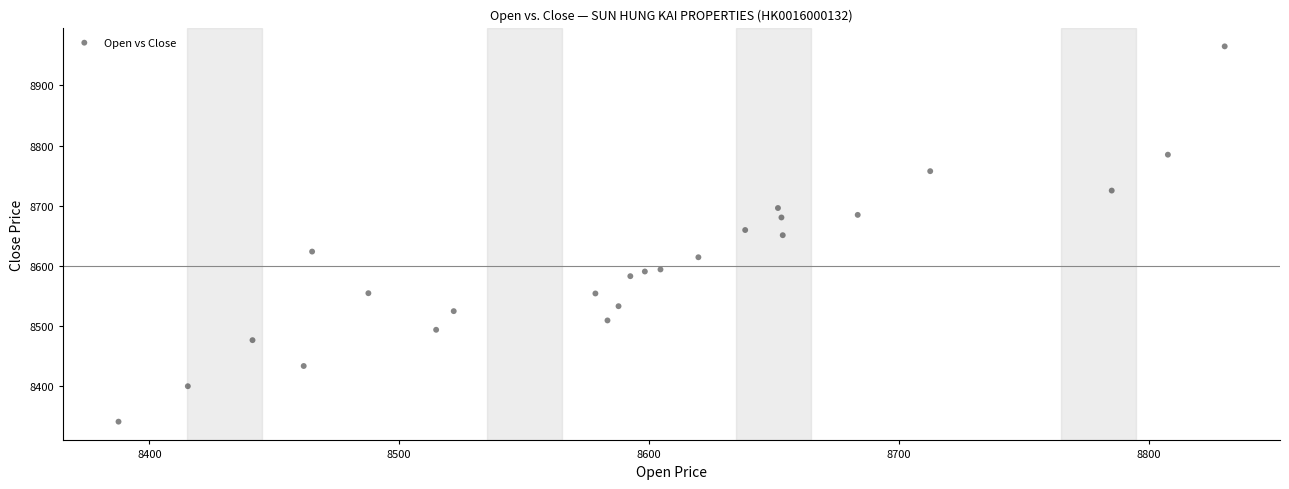

What is the range of Y values (max minus min)?

624.1